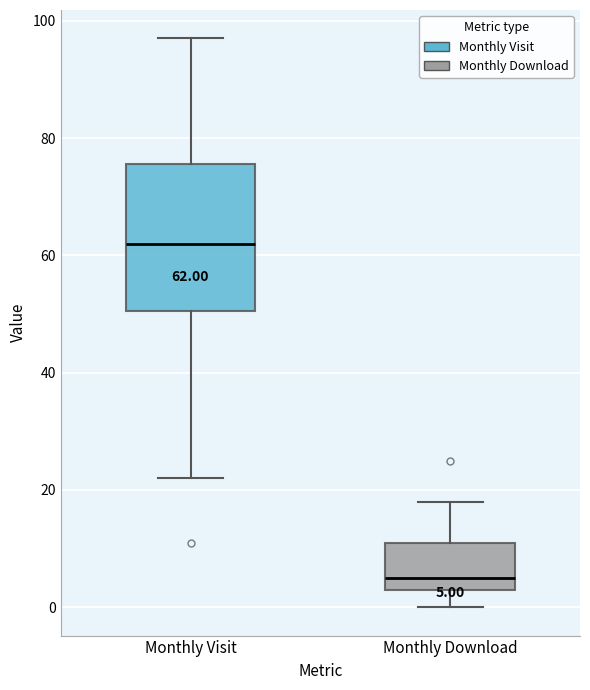

Comparing the boxes themselves (not the whiskers), which one is the tallest?

Monthly Visit